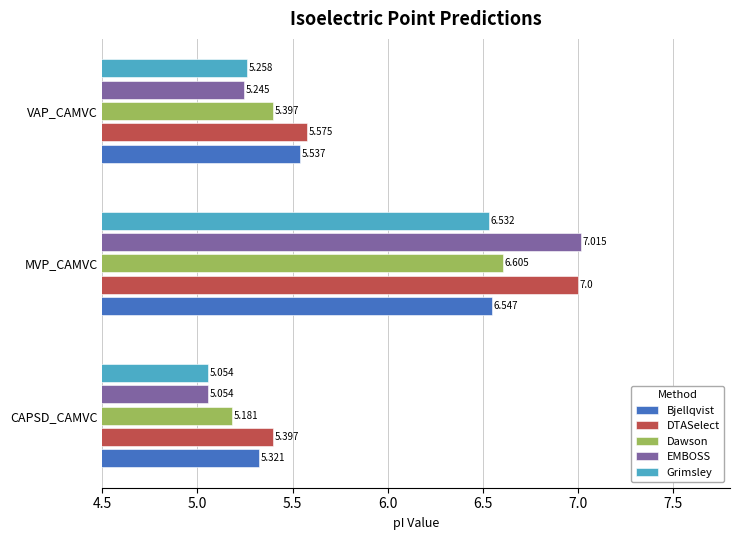

What is the greatest value displayed?

7.0